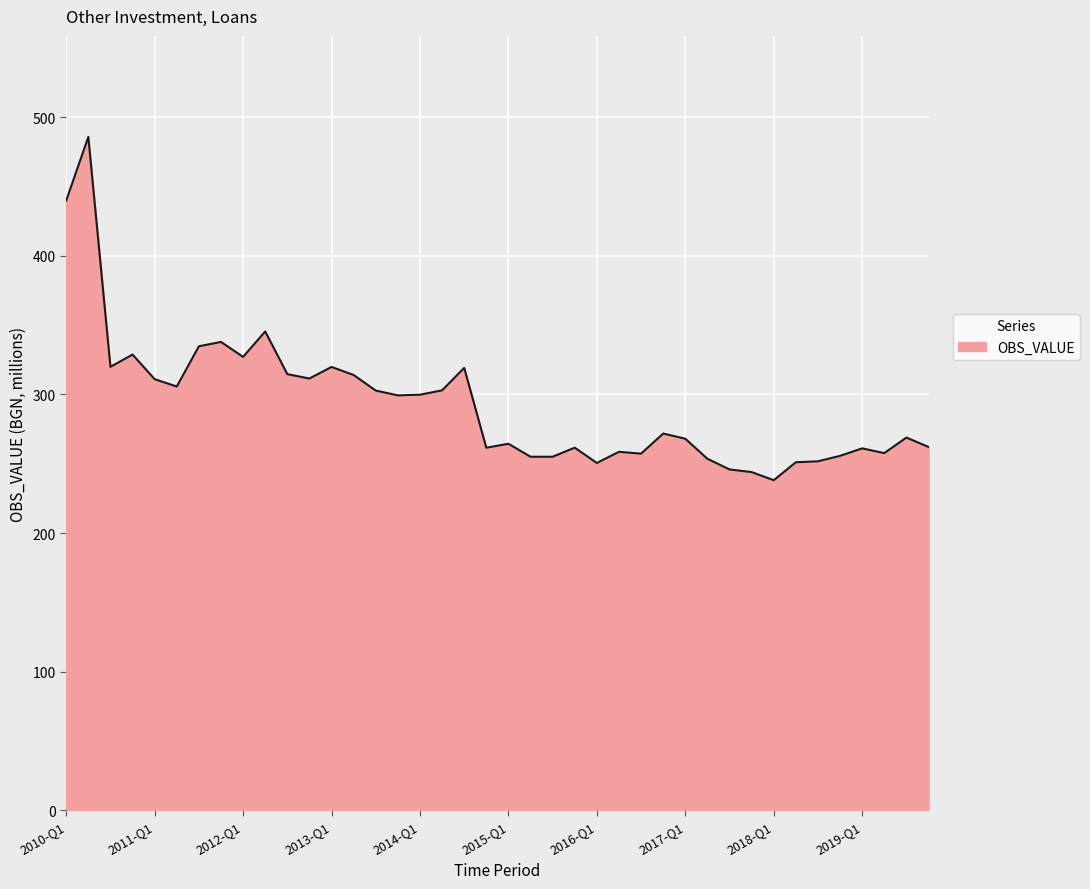

What is the greatest value displayed?

485.8